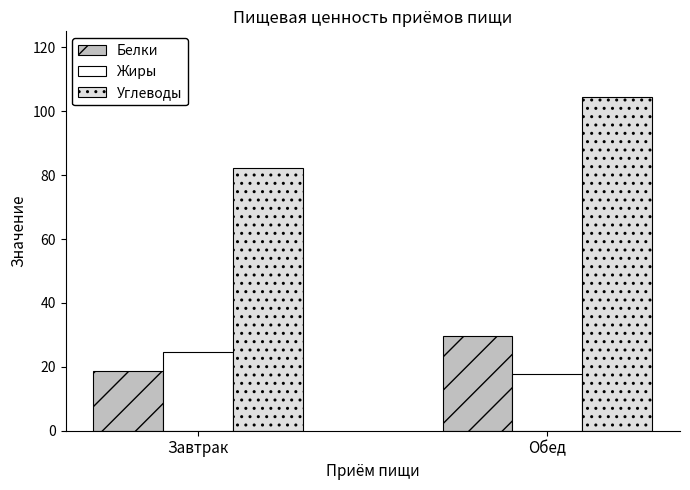

The value of Белки at Обед is 29.8. True or false?

True